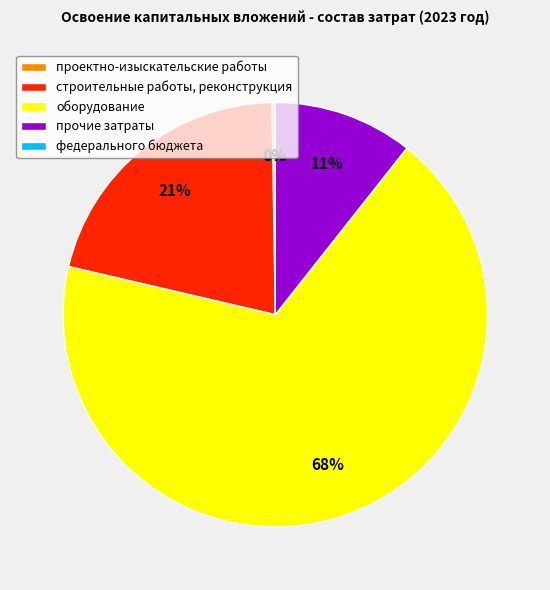

Between проектно-изыскательские работы and оборудование, which is larger?

оборудование